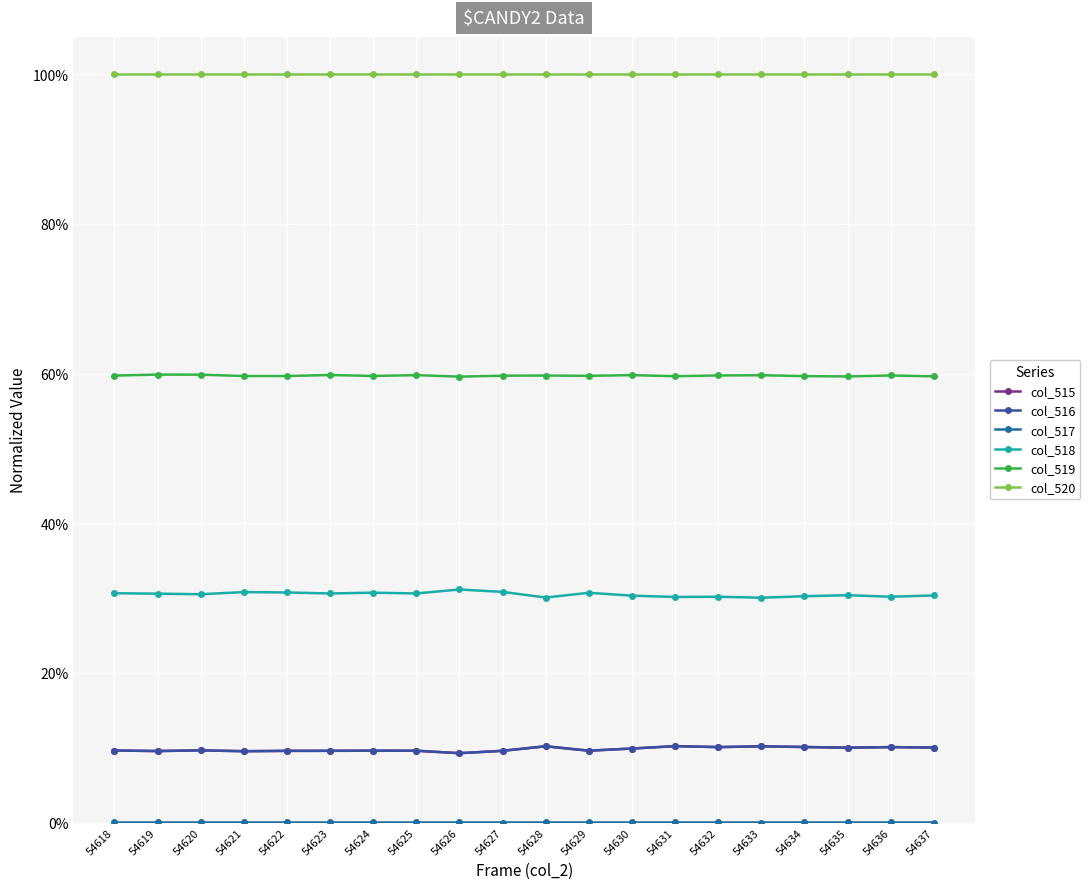

Reading left to right, what are all the values shown in this chart?

col_515: 0.1	0.1	0.1	0.1	0.1	0.1	0.1	0.1	0.1	0.1	0.1	0.1	0.1	0.1	0.1	0.1	0.1	0.1	0.1	0.1
col_516: 0.1	0.1	0.1	0.1	0.1	0.1	0.1	0.1	0.1	0.1	0.1	0.1	0.1	0.1	0.1	0.1	0.1	0.1	0.1	0.1
col_517: 0.0	0.0	0.0	0.0	0.0	0.0	0.0	0.0	0.0	0.0	0.0	0.0	0.0	0.0	0.0	0.0	0.0	0.0	0.0	0.0
col_518: 0.3	0.3	0.3	0.3	0.3	0.3	0.3	0.3	0.3	0.3	0.3	0.3	0.3	0.3	0.3	0.3	0.3	0.3	0.3	0.3
col_519: 0.6	0.6	0.6	0.6	0.6	0.6	0.6	0.6	0.6	0.6	0.6	0.6	0.6	0.6	0.6	0.6	0.6	0.6	0.6	0.6
col_520: 1.0	1.0	1.0	1.0	1.0	1.0	1.0	1.0	1.0	1.0	1.0	1.0	1.0	1.0	1.0	1.0	1.0	1.0	1.0	1.0